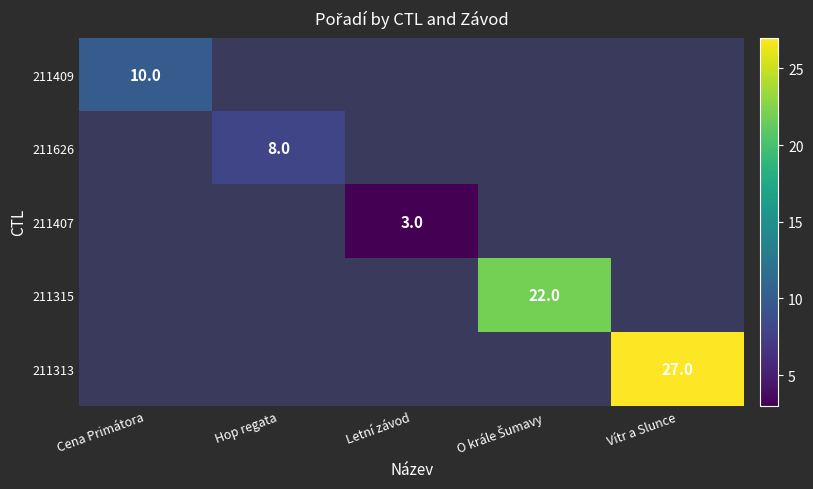

Between Letní závod and Cena Primátora, which is larger?

Cena Primátora